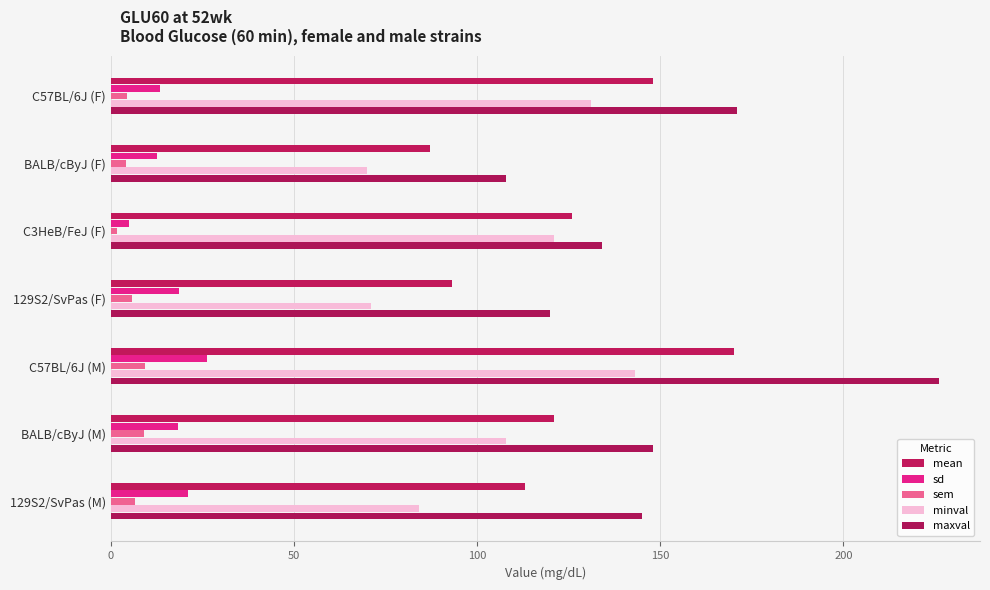

How many distinct data groups are displayed?

5